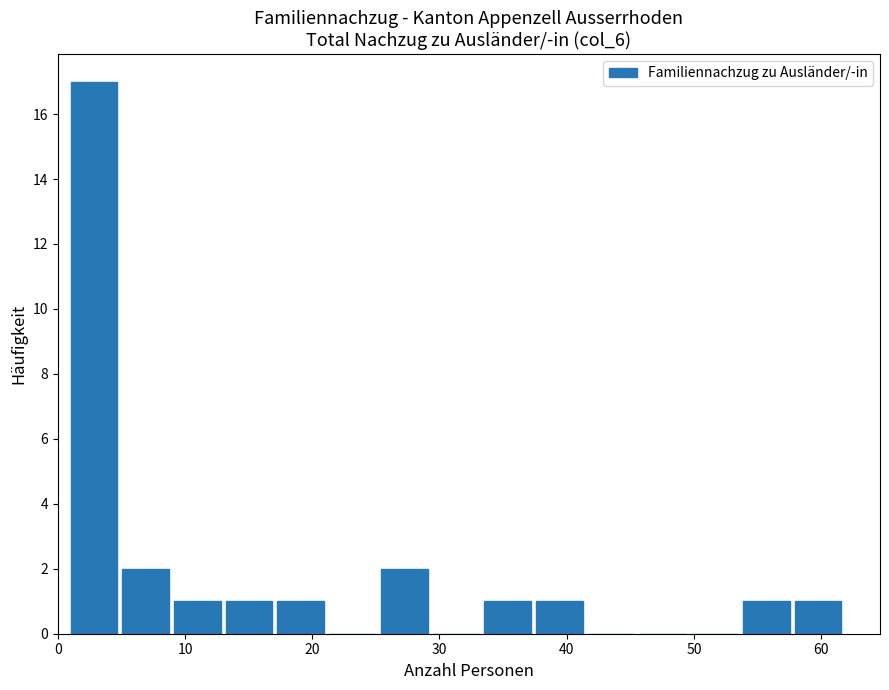

Reading left to right, list every bar in this chart as the range it spans on the x-axis followed by its height. Neither the bar edges nor the heights are printed on the chart, so give them approximately, as read against the axes.

1 to 5: 17
5 to 9: 2
9 to 13: 1
13 to 17: 1
17 to 21: 1
21 to 25: 0
25 to 29: 2
29 to 34: 0
34 to 38: 1
38 to 42: 1
42 to 46: 0
46 to 50: 0
50 to 54: 0
54 to 58: 1
58 to 62: 1